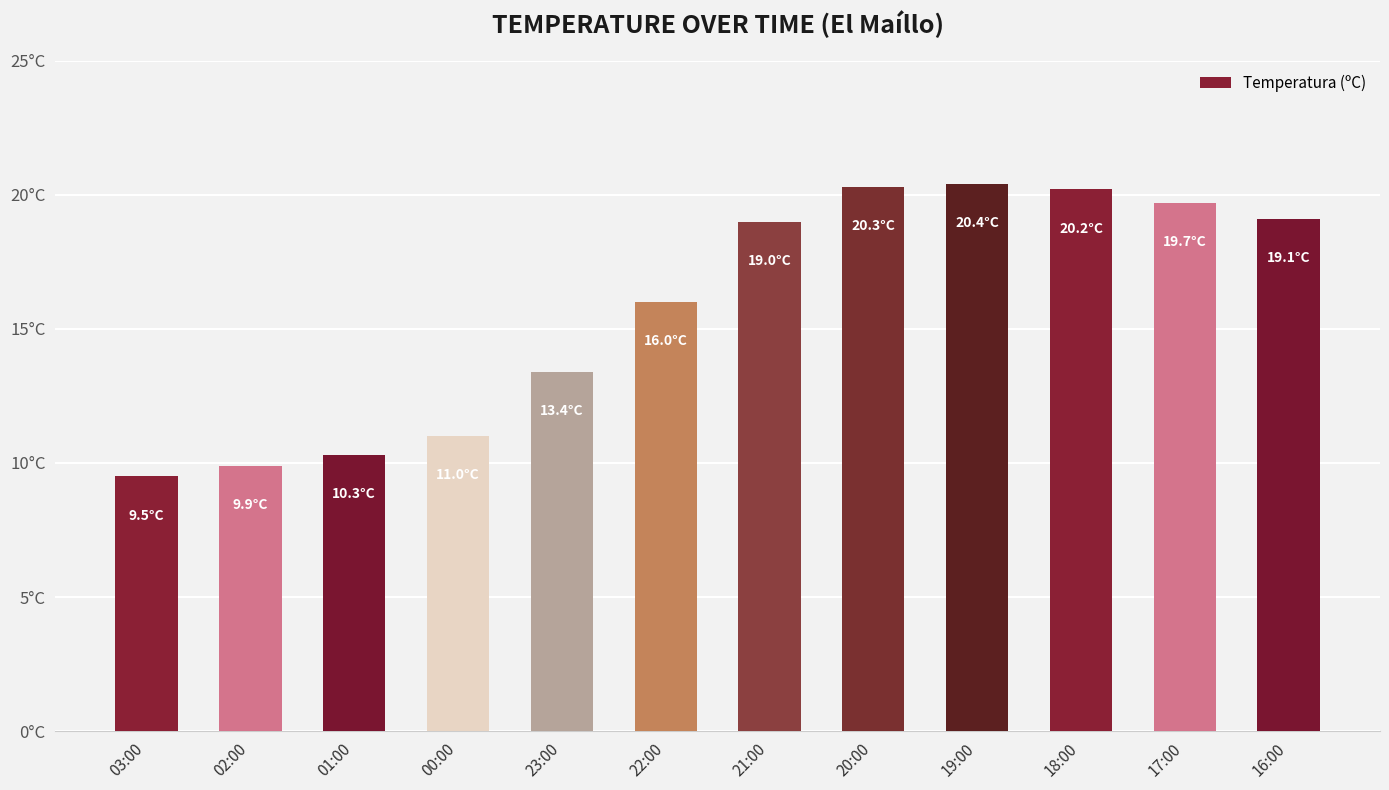

List the labels in order of value, largest first.

19:00, 20:00, 18:00, 17:00, 16:00, 21:00, 22:00, 23:00, 00:00, 01:00, 02:00, 03:00